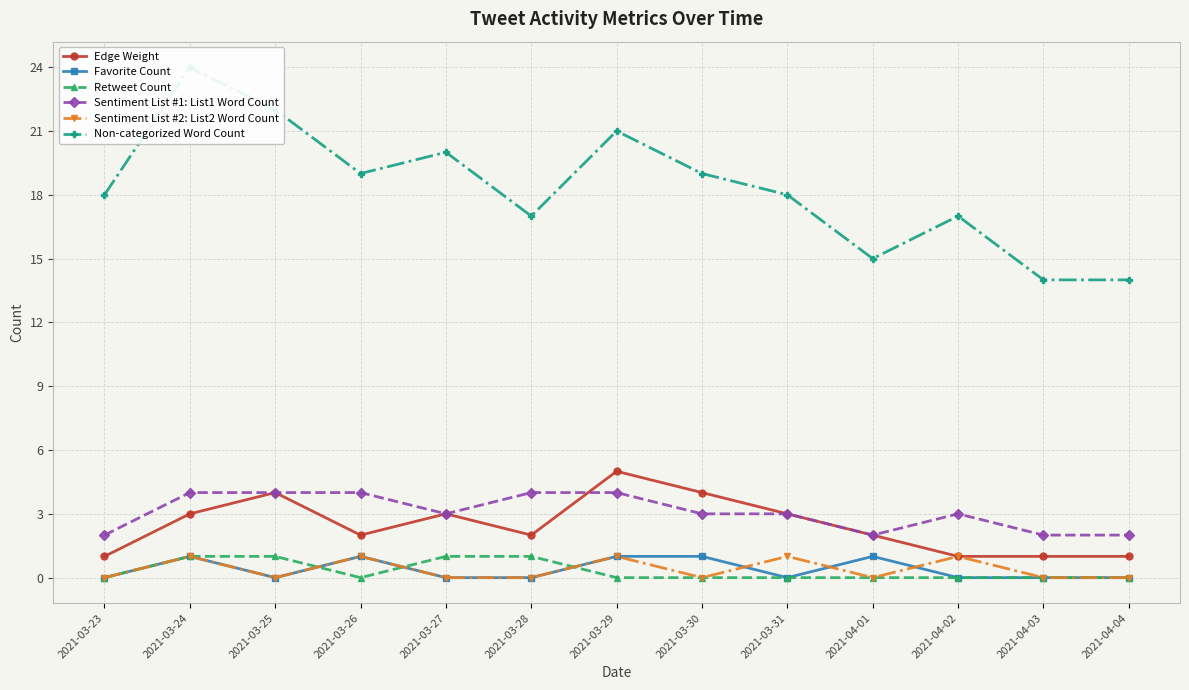

Which series has the widest spread of values?

Non-categorized Word Count